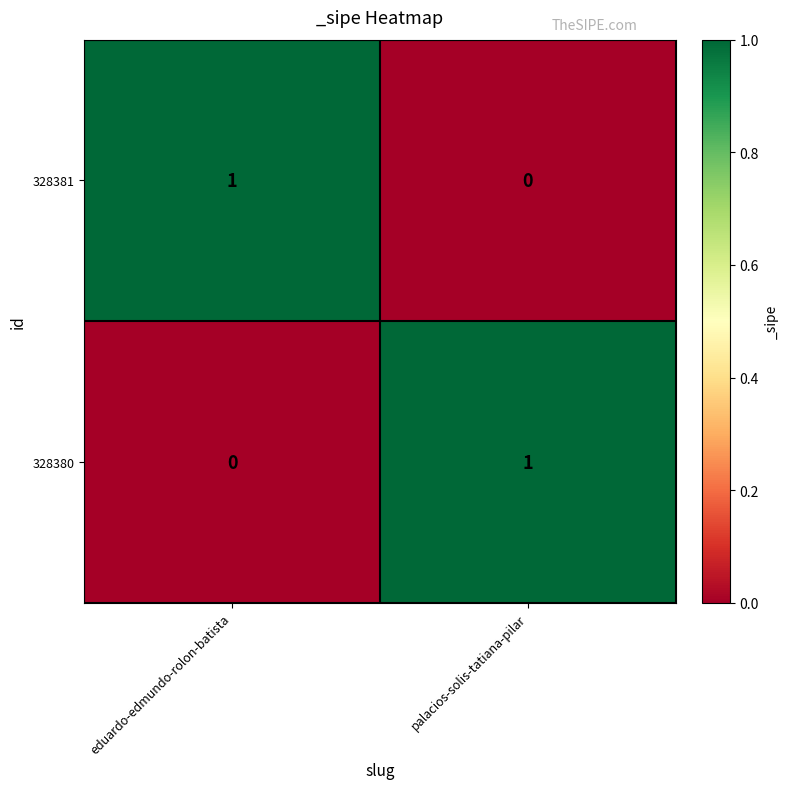

Where is 328380 nearest to the value 0?

eduardo-edmundo-rolon-batista